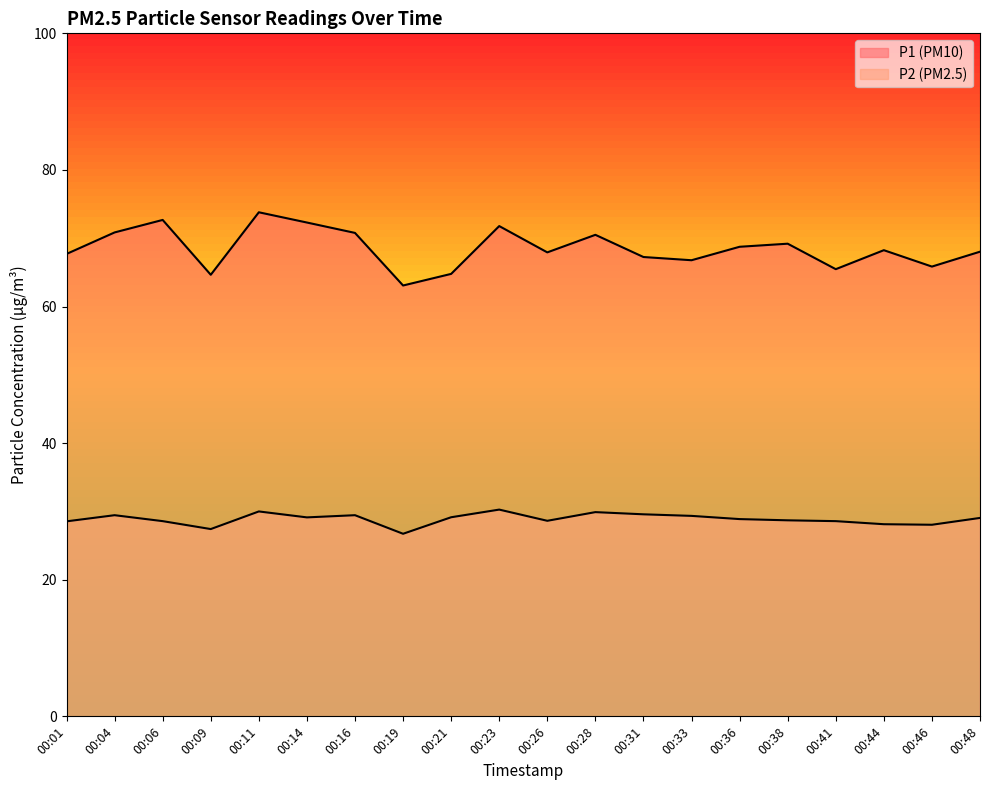

True or false: P2 has a value of 11.5 at 00:19.

False